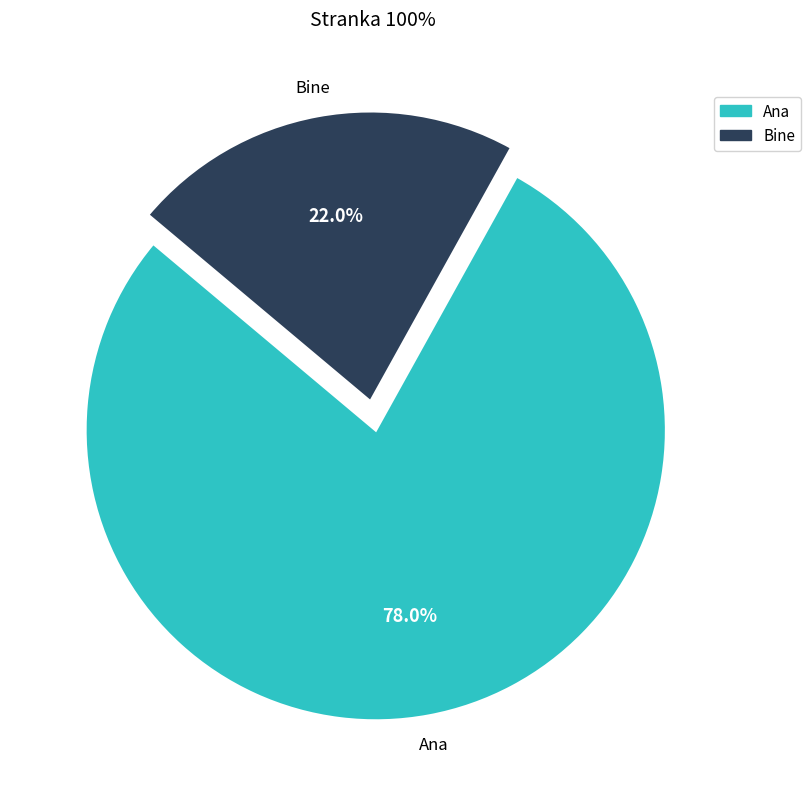

How much of the chart is everything except Ana?

22.0%